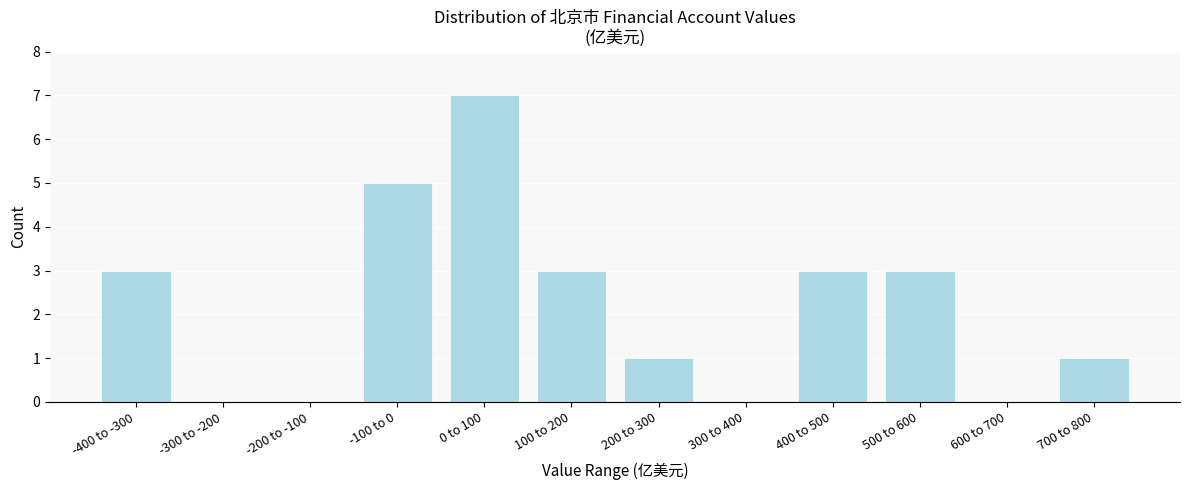

Reading left to right, extract all data points from this chart.

-400 to -300=3	-300 to -200=0	-200 to -100=0	-100 to 0=5	0 to 100=7	100 to 200=3	200 to 300=1	300 to 400=0	400 to 500=3	500 to 600=3	600 to 700=0	700 to 800=1